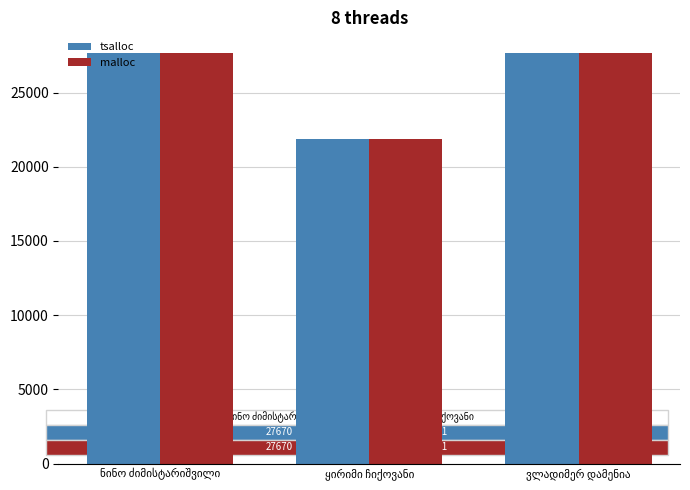

What is the difference between the second highest and minimum values in the tsalloc series?

5779